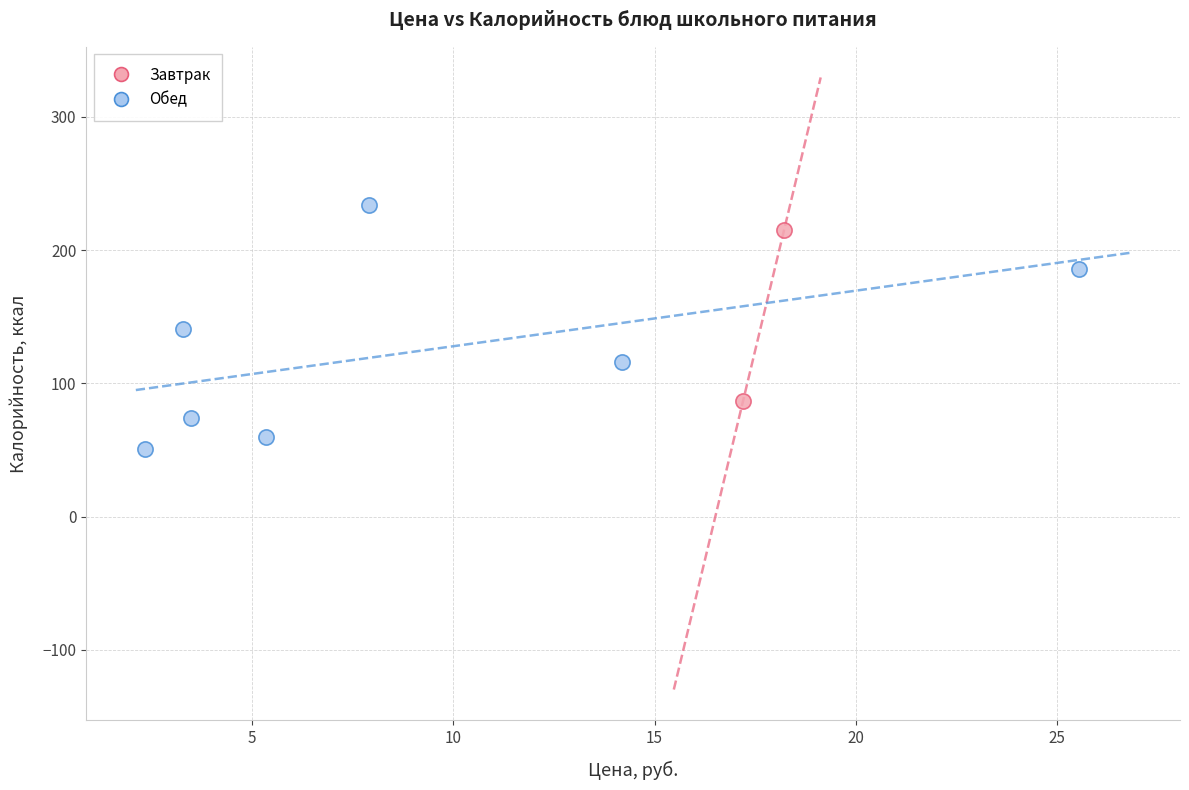

What are all the series names shown in the legend?

Завтрак, Обед